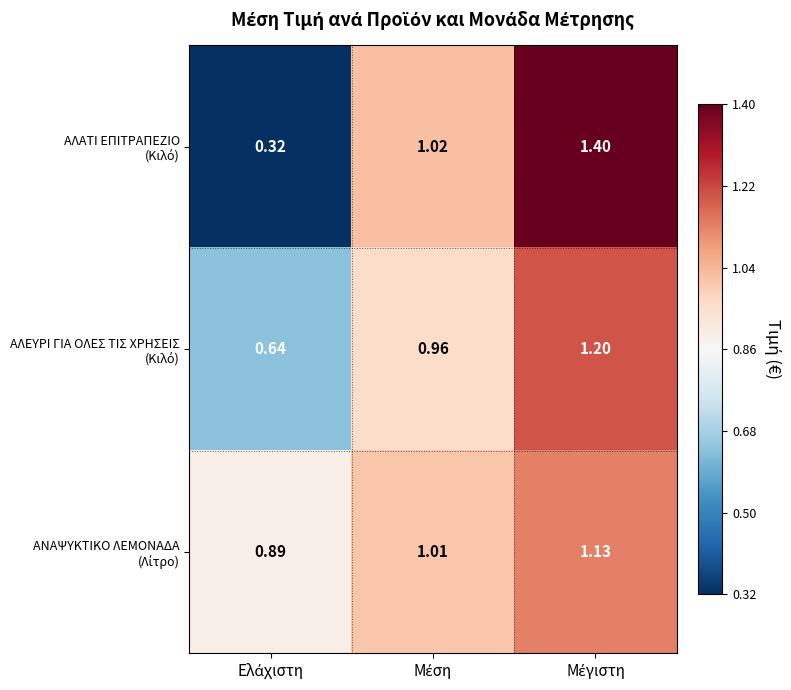

What is the spread (max minus min) of values at Μέση?

0.1